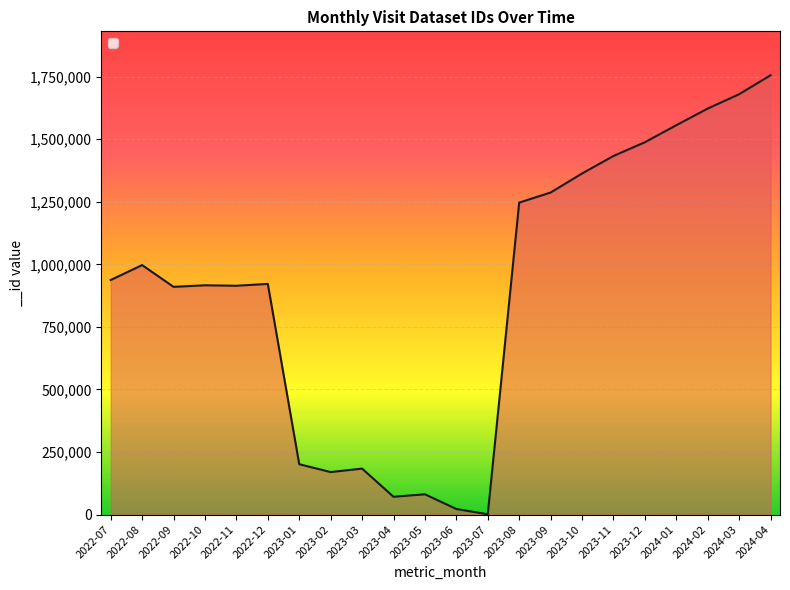

What is the greatest value displayed?

1755695